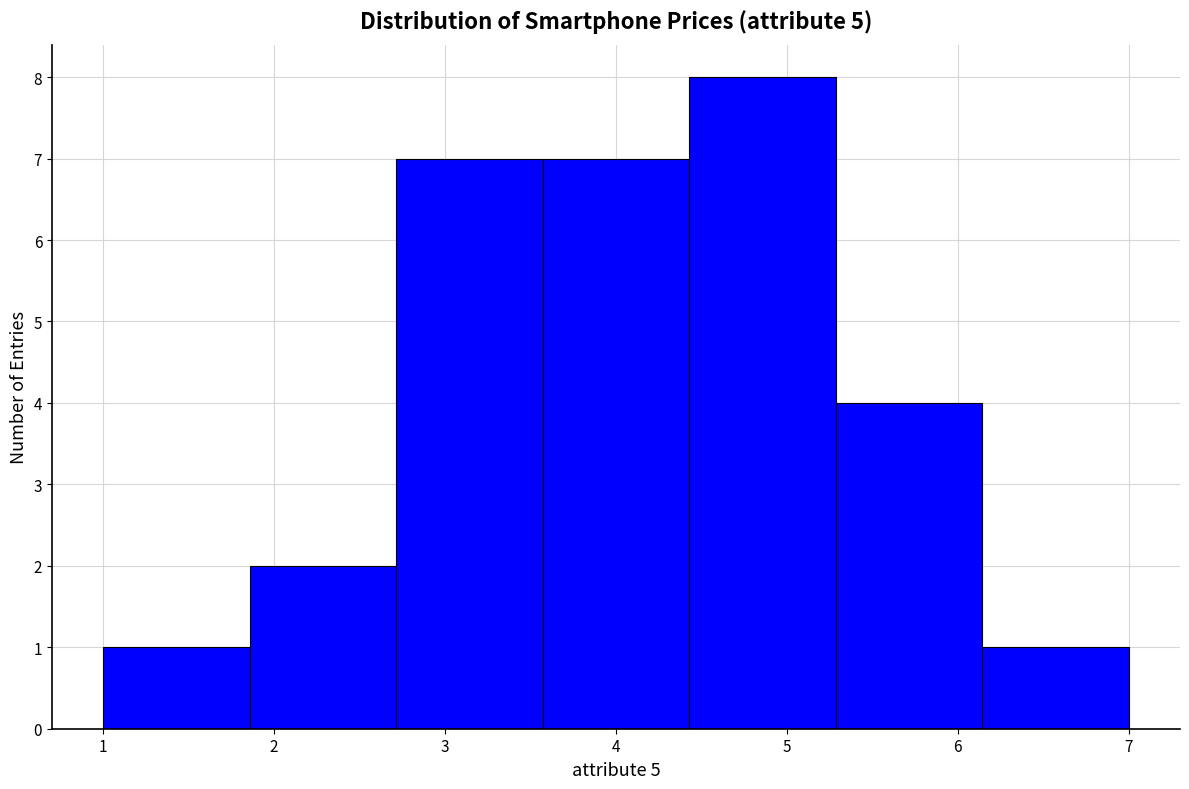

What is the height of the bar covering 5.3 to 6.1 on the x-axis? Neither the bar edges nor the heights are printed on the chart, so give them approximately, as read against the axes.

4